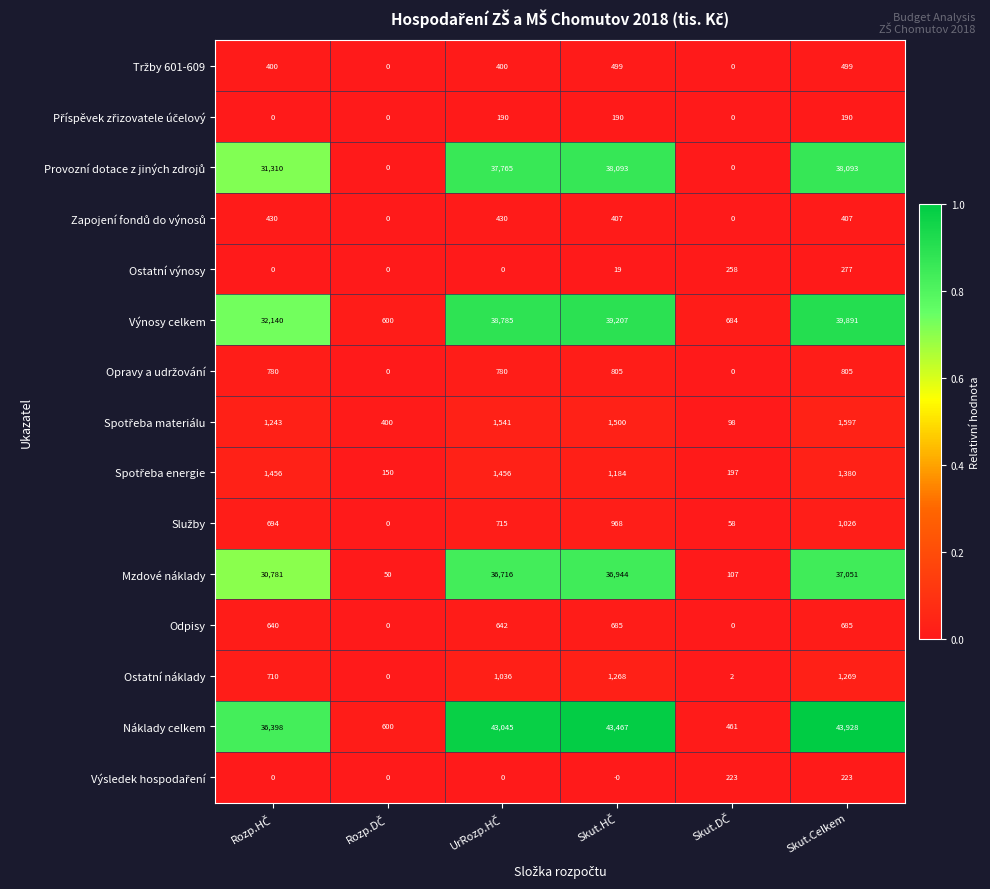

At which category is the sum across all series the highest?

Skut.Celkem